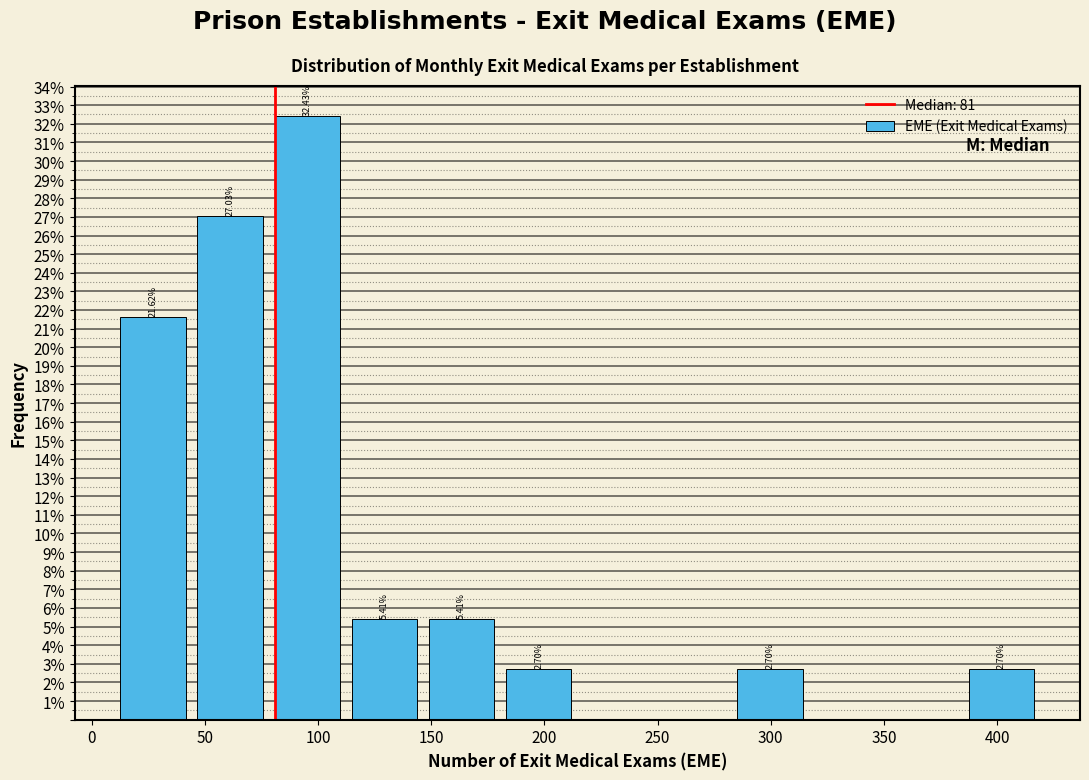

Which range on the x-axis has the tallest bar?

80 to 110